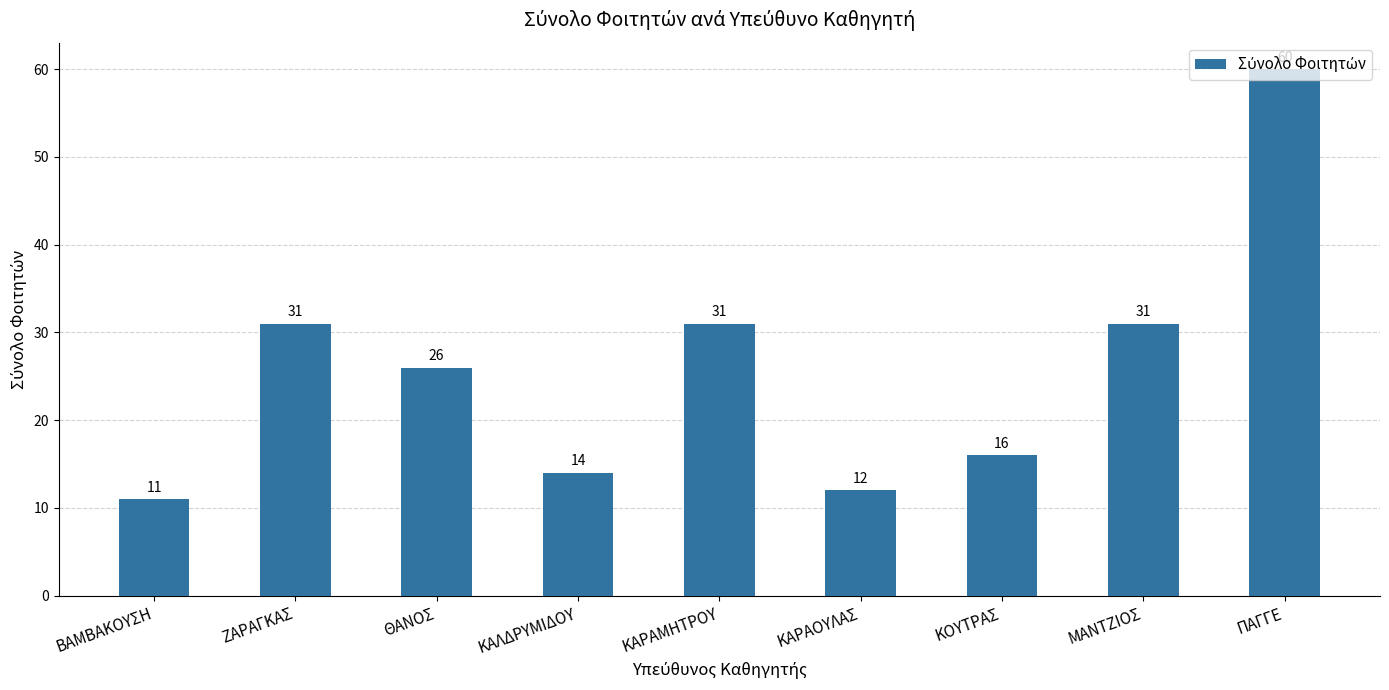

Approximately how many times larger is the value at ΚΑΡΑΜΗΤΡΟΥ compared to ΒΑΜΒΑΚΟΥΣΗ?

2.8